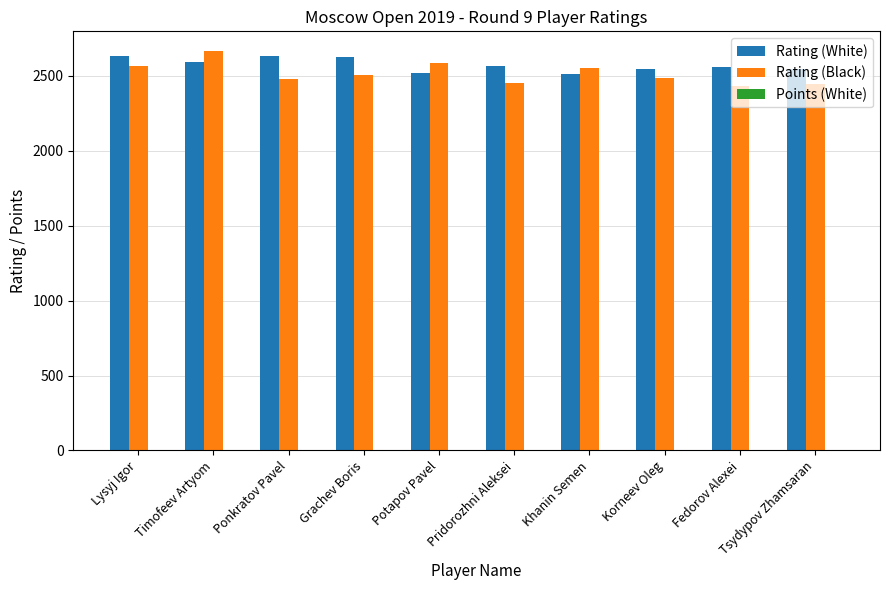

What is the sum of all Rating (White) values?

25726.0